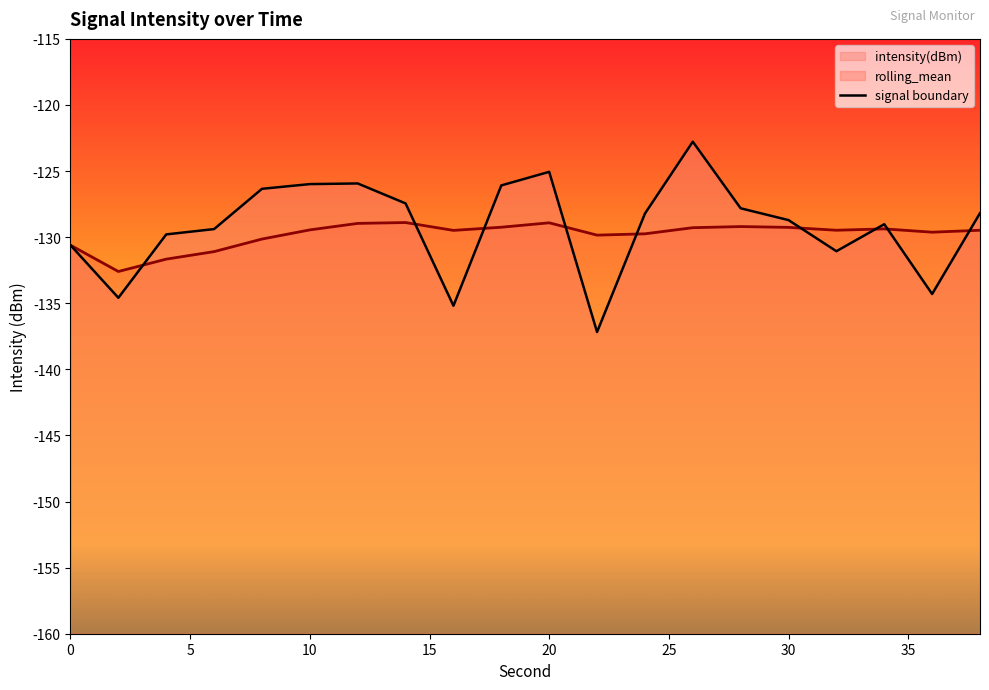

Which series has the largest range (max minus min)?

intensity(dBm)